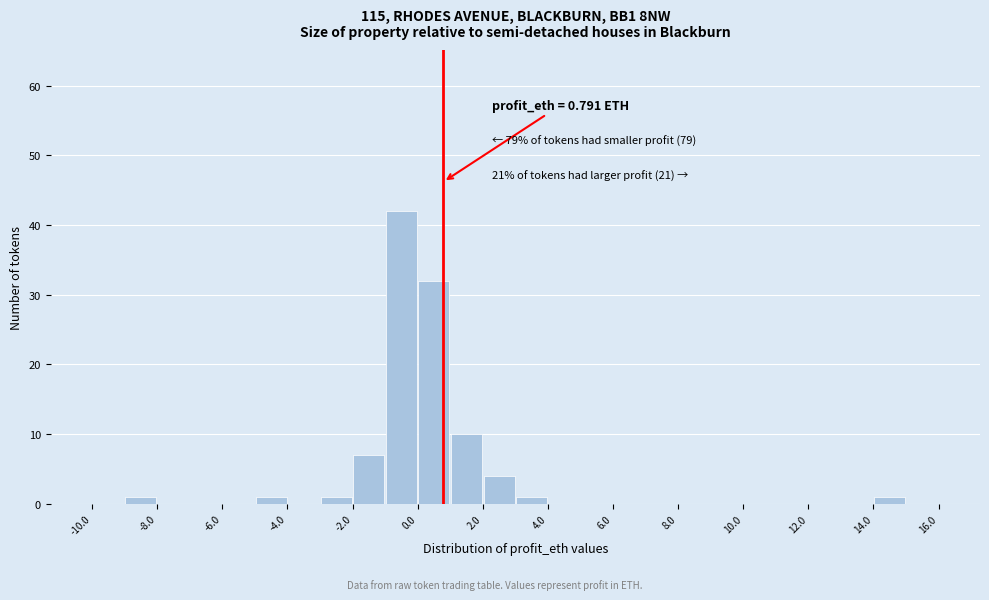

Which range on the x-axis has the tallest bar?

-1 to 0